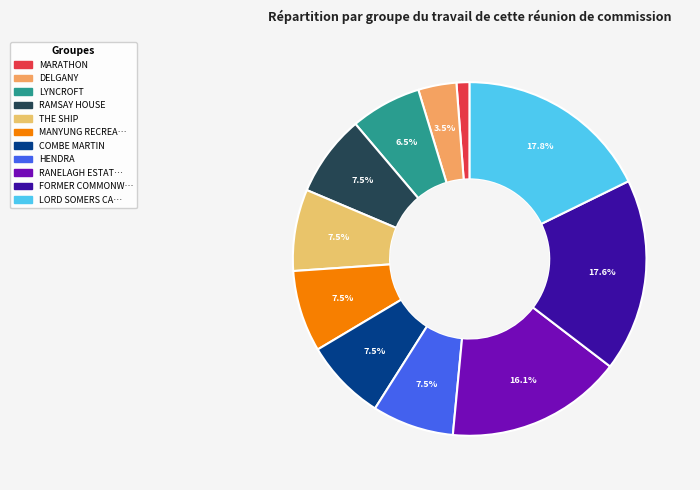

How many slices are in this pie chart?

11